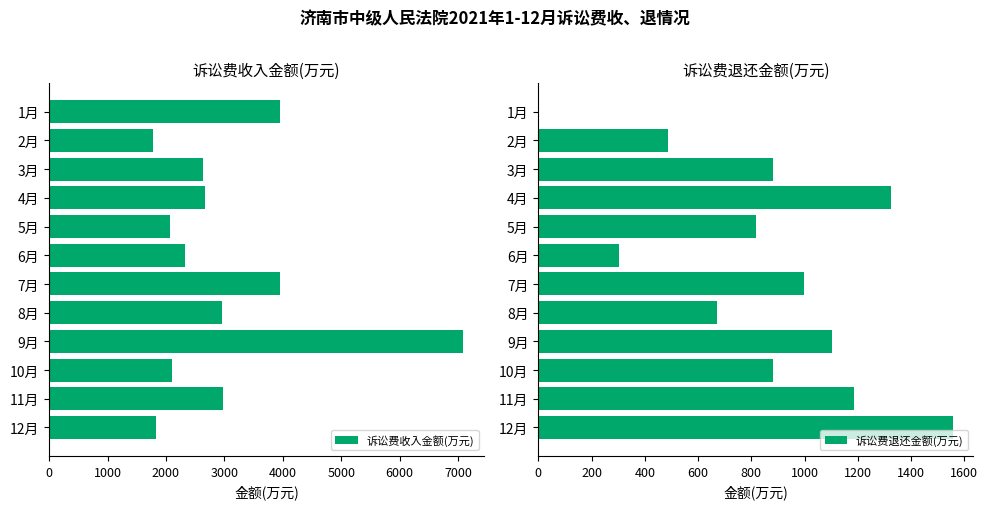

The value of 诉讼费收入金额(万元) at 4月 is 2674.3. True or false?

True